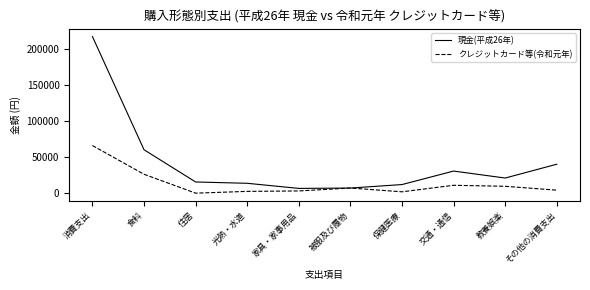

Rank the series by their average value, from highest to lowest.

現金(平成26年), クレジットカード等(令和元年)